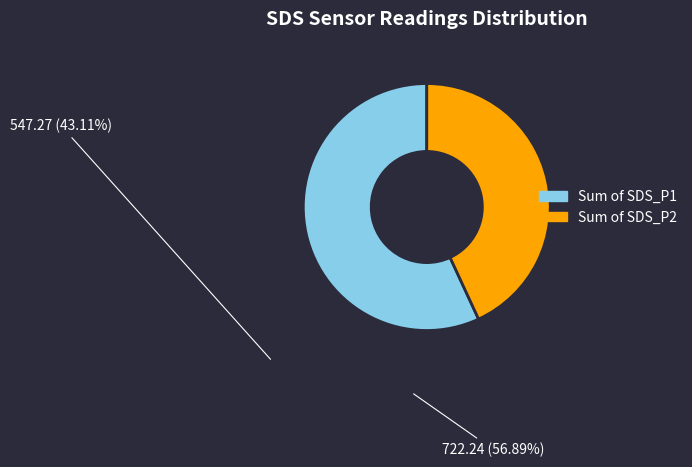

Is there a majority slice in this chart?

Yes